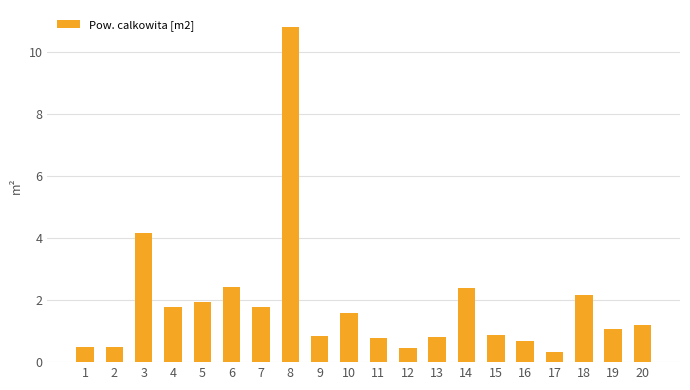

How many values are below 1?

9